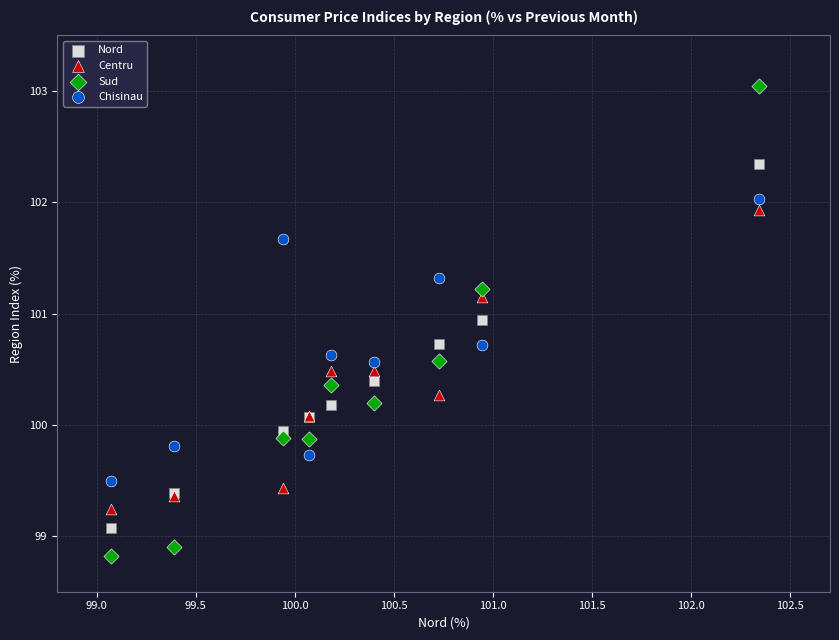

What is the X range (max minus min) for the scatter plot?

3.3